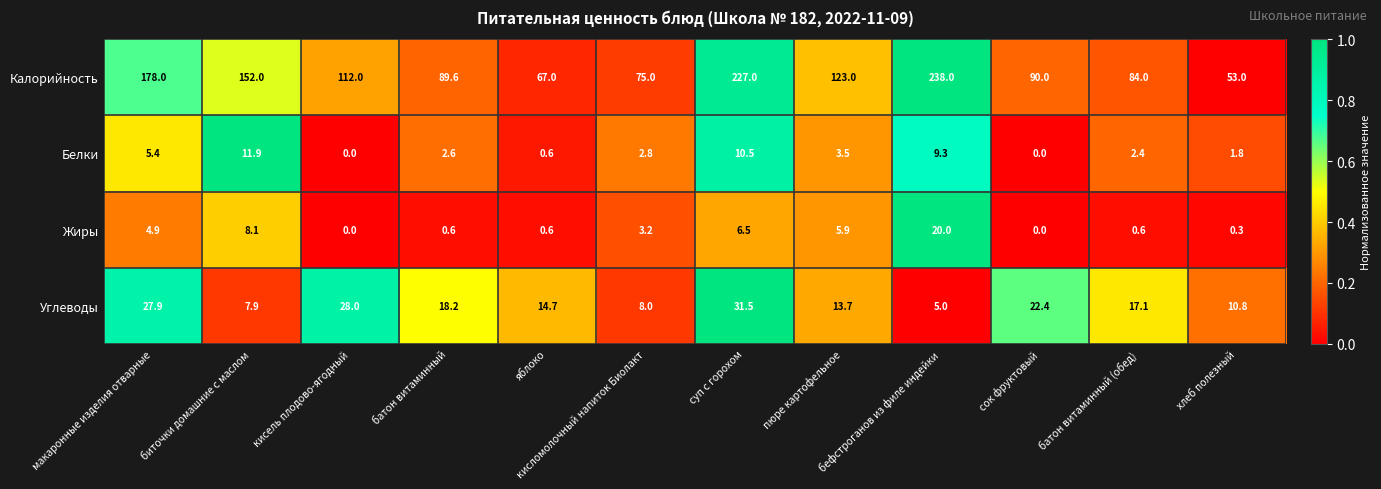

Which label corresponds to the largest value in the chart?

бефстроганов из филе индейки